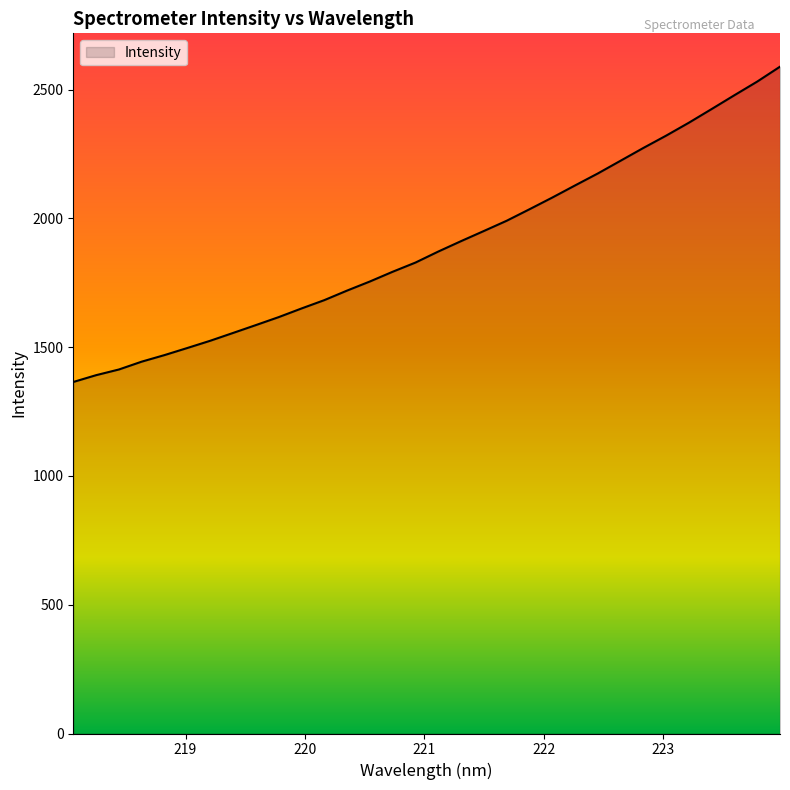

Does the chart have visible grid lines?

No